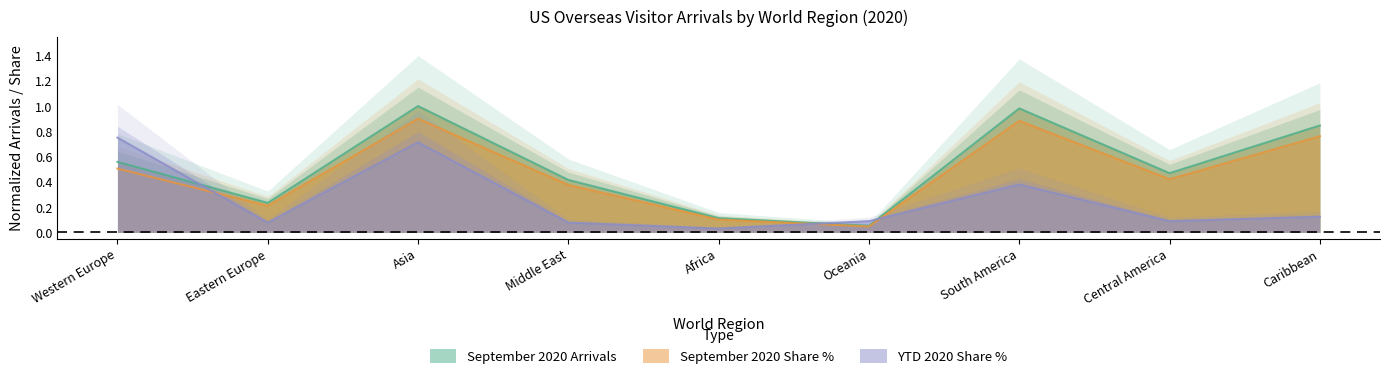

At which category is the sum across all series the highest?

Asia